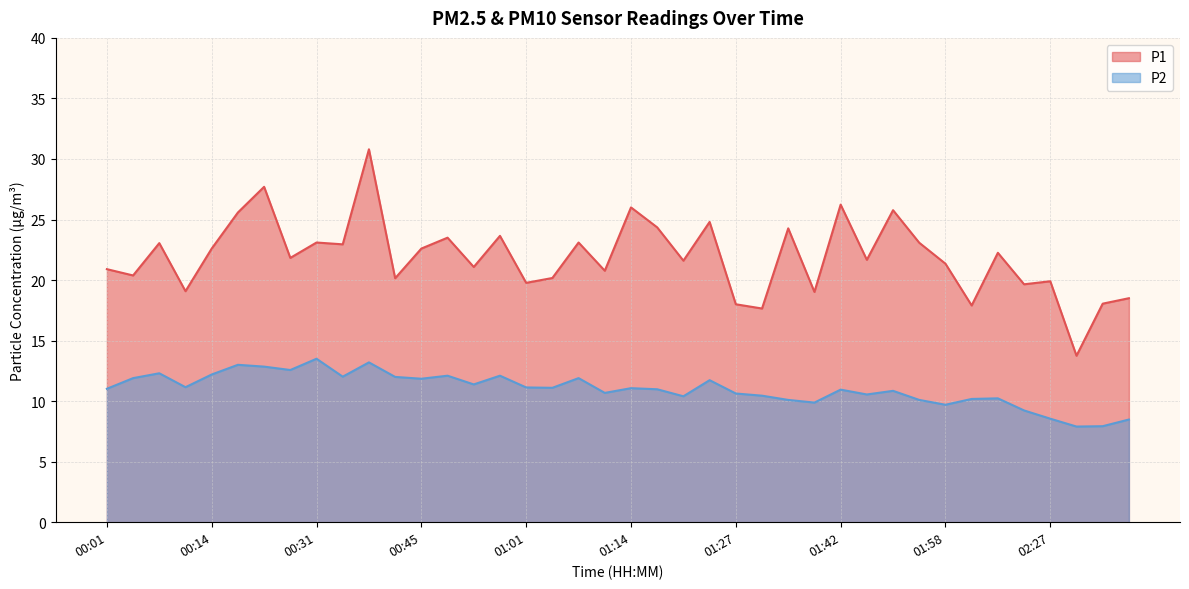

True or false: P1 and P2 intersect in this chart.

False